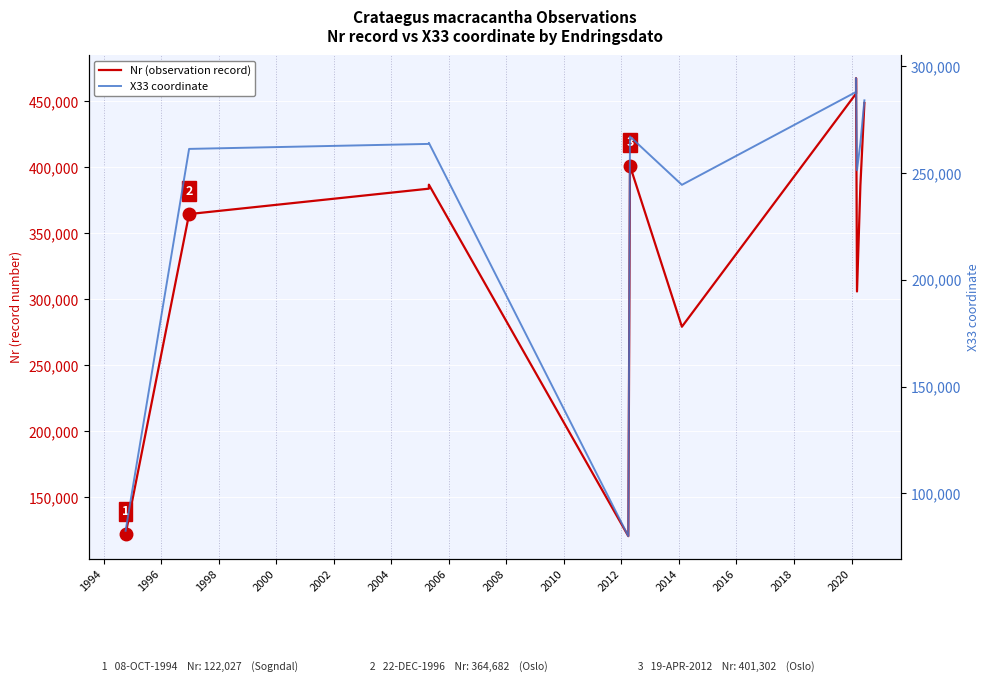

What is the maximum value for X33 coordinate?

294458